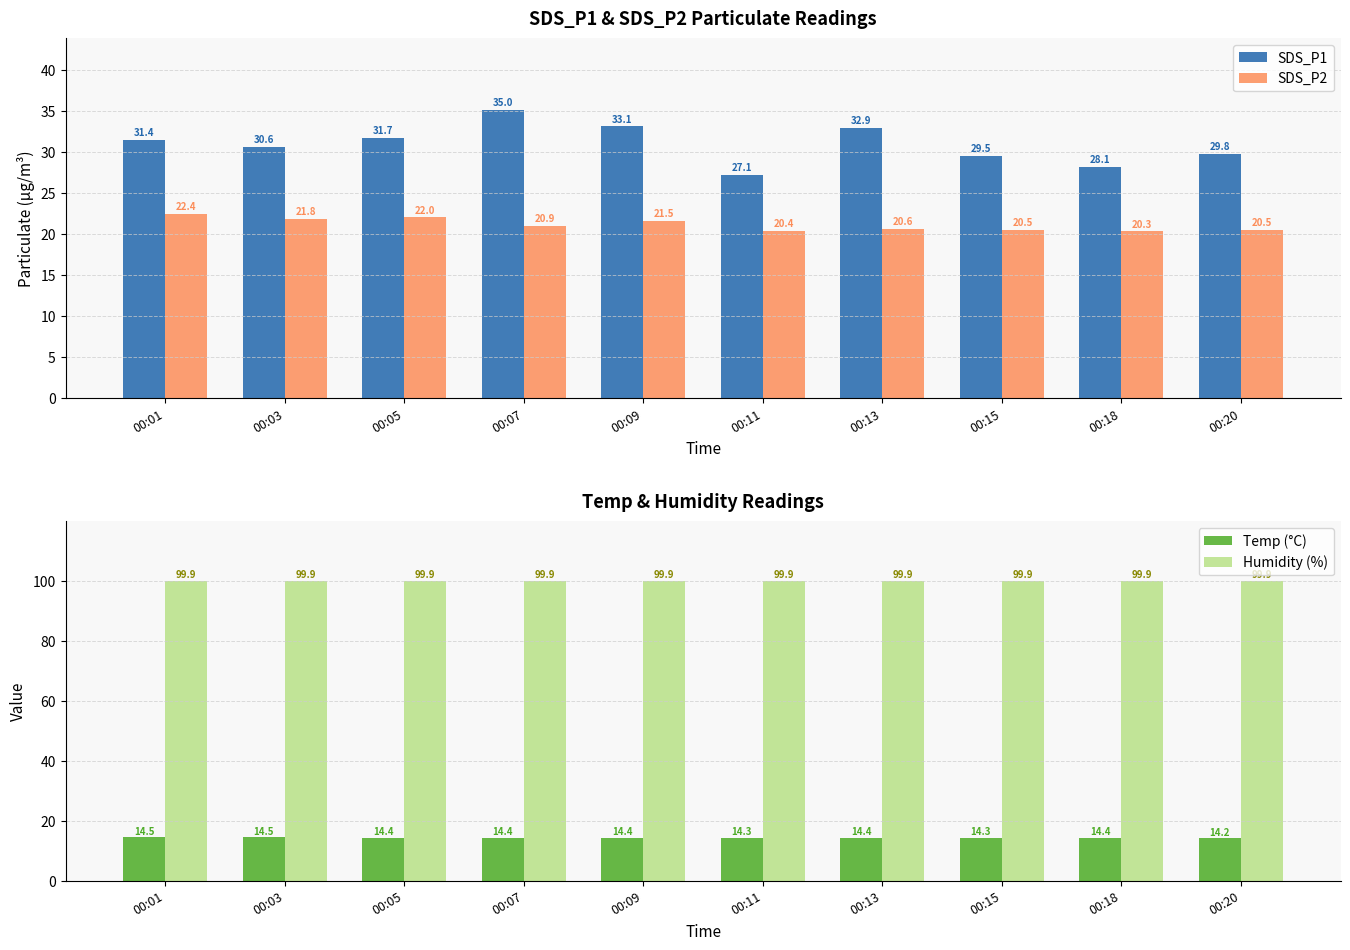

Which label corresponds to the smallest value in the chart?

00:20